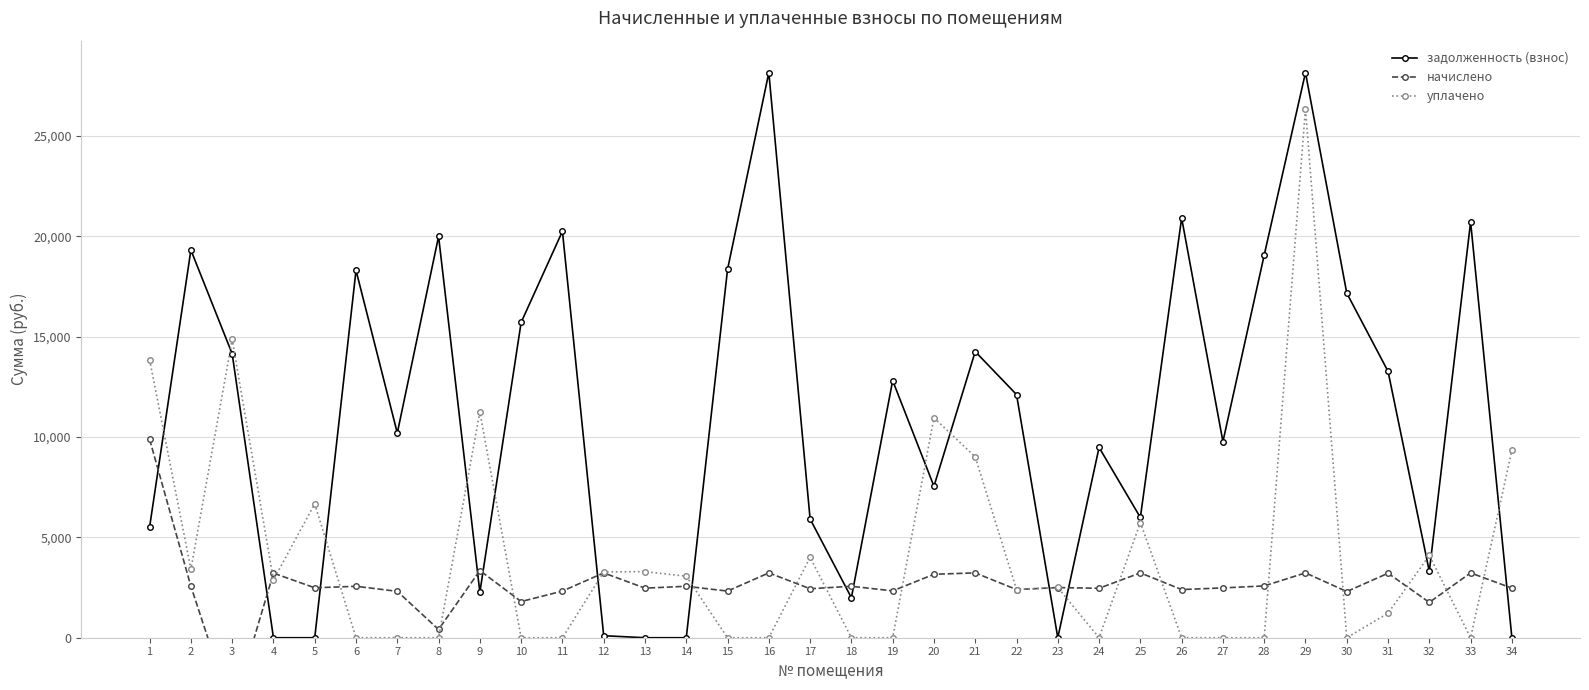

At 20, list the series in order from smallest to largest.

начислено, задолженность (взнос), уплачено